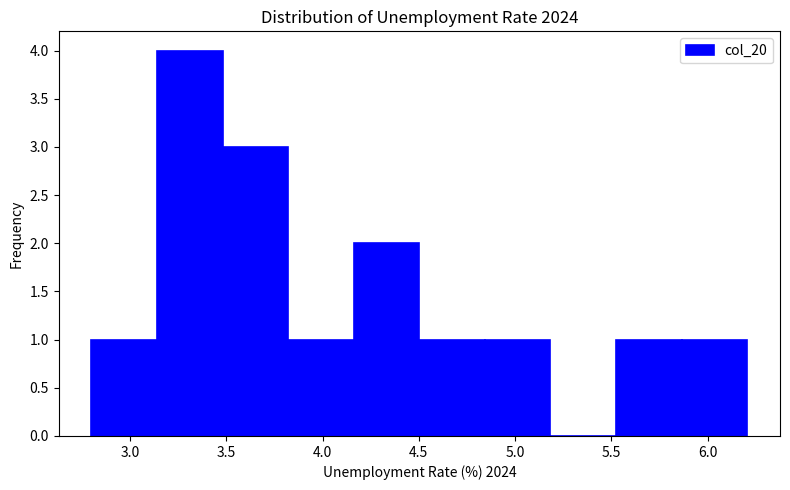

Reading left to right, transcribe this chart: for each bar, give the range it covers on the x-axis and its height. Neither the bar edges nor the heights are printed on the chart, so give them approximately, as read against the axes.

2.80 to 3.15: 1
3.15 to 3.50: 4
3.50 to 3.80: 3
3.80 to 4.15: 1
4.15 to 4.50: 2
4.50 to 4.85: 1
4.85 to 5.20: 1
5.20 to 5.50: 0
5.50 to 5.85: 1
5.85 to 6.20: 1